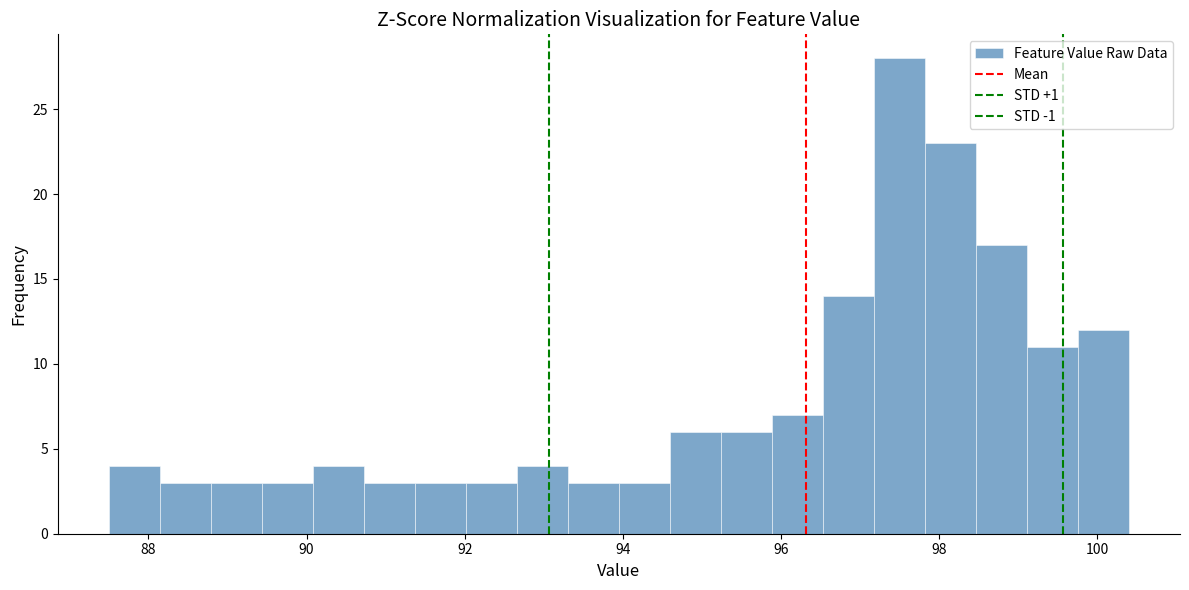

Around what value on the x-axis is the tallest bar? Give the approximate position of its centre, as read against the axis.

97.4